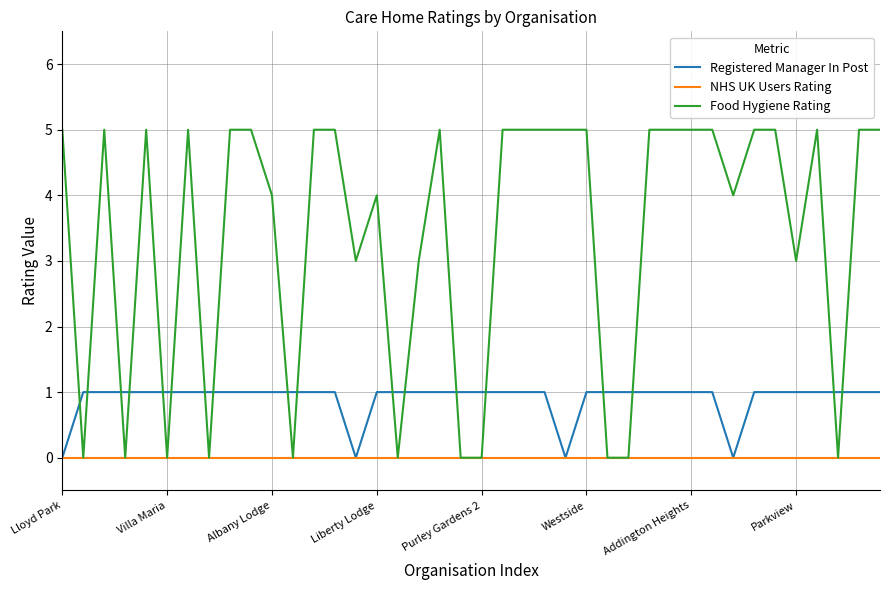

Rank the series by their average value, from highest to lowest.

Food Hygiene Rating, Registered Manager In Post, NHS UK Users Rating